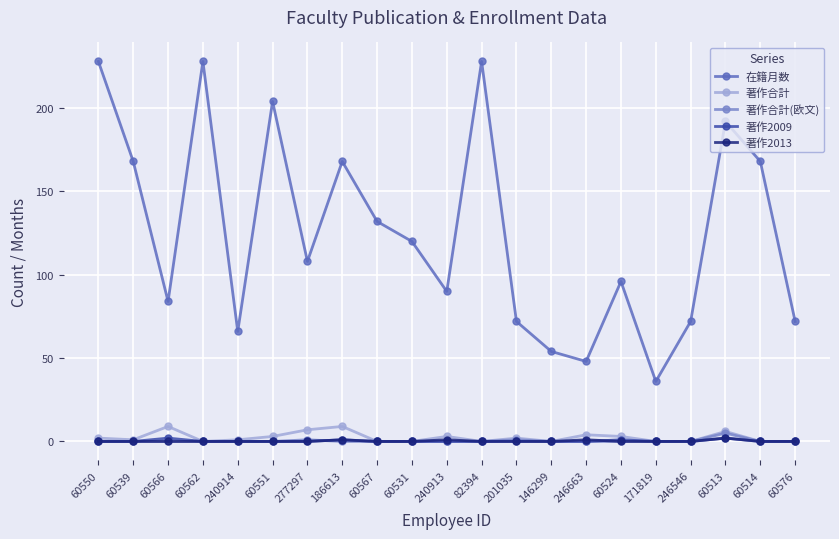

How many series are shown in this chart?

5